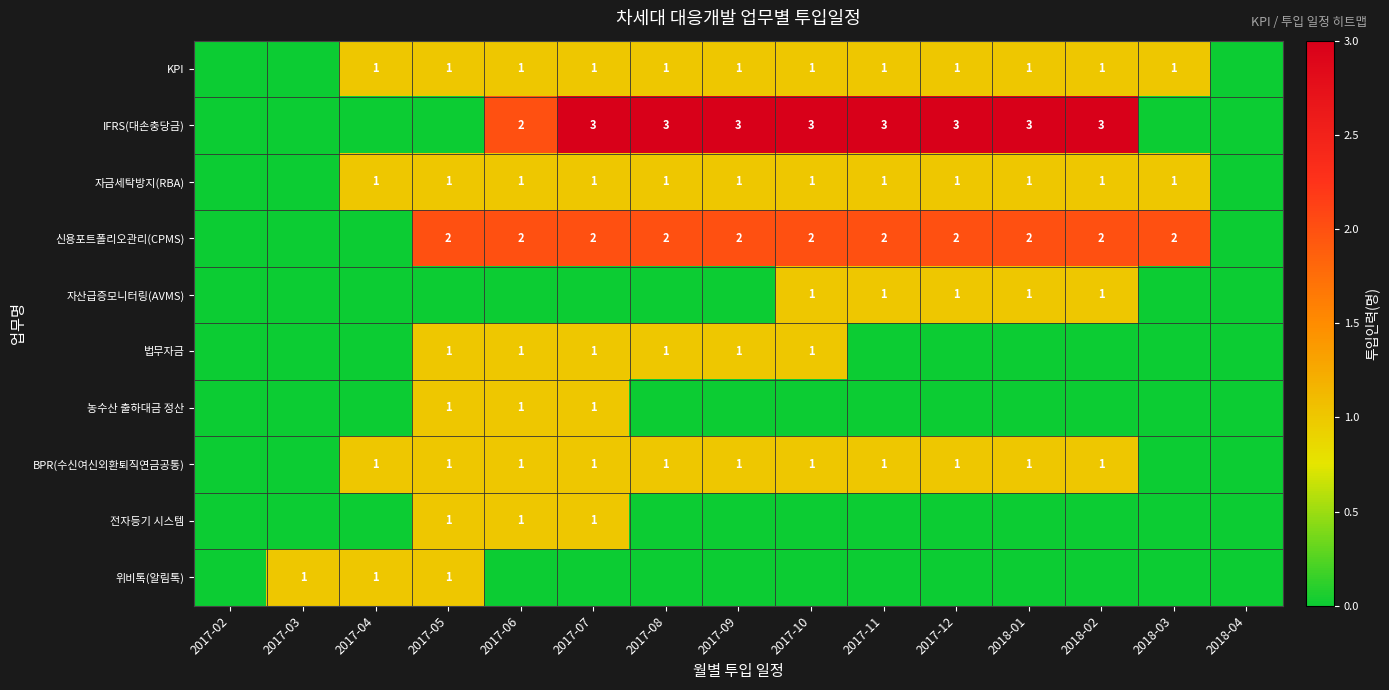

True or false: 신용포트폴리오관리(CPMS) has a value of 3 at 2017-06.

False